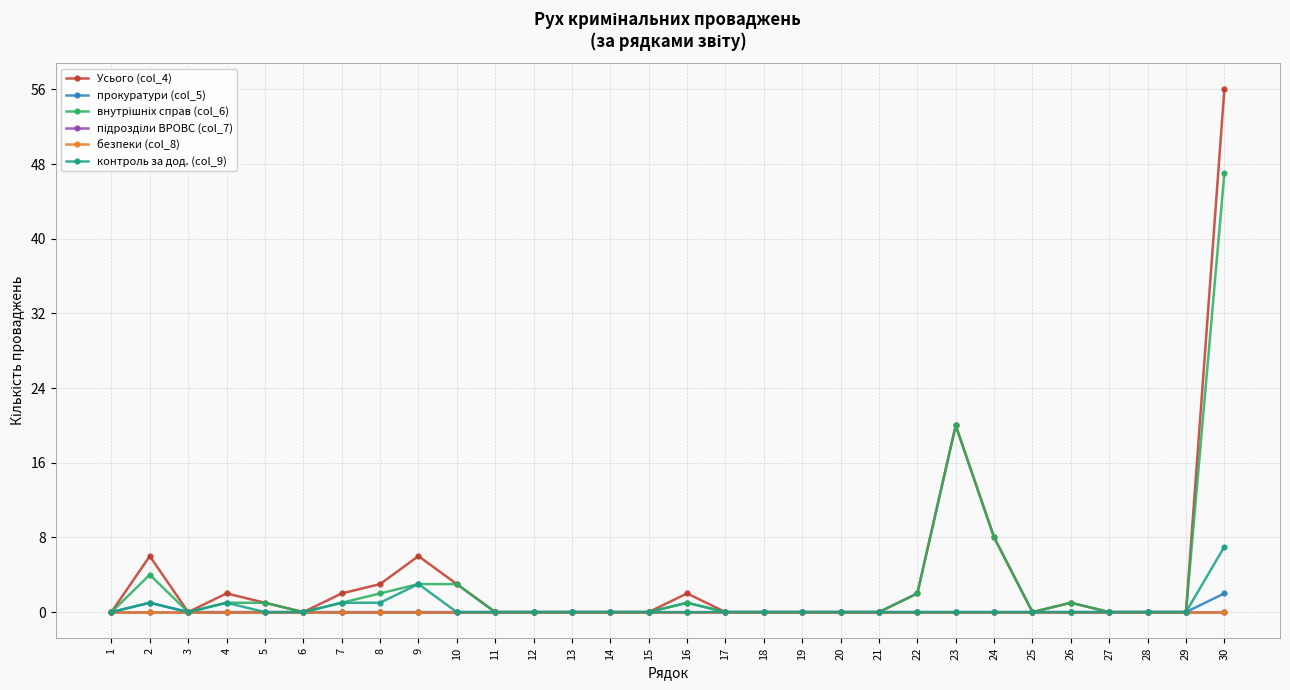

Which series has the largest range (max minus min)?

Усього (col_4)